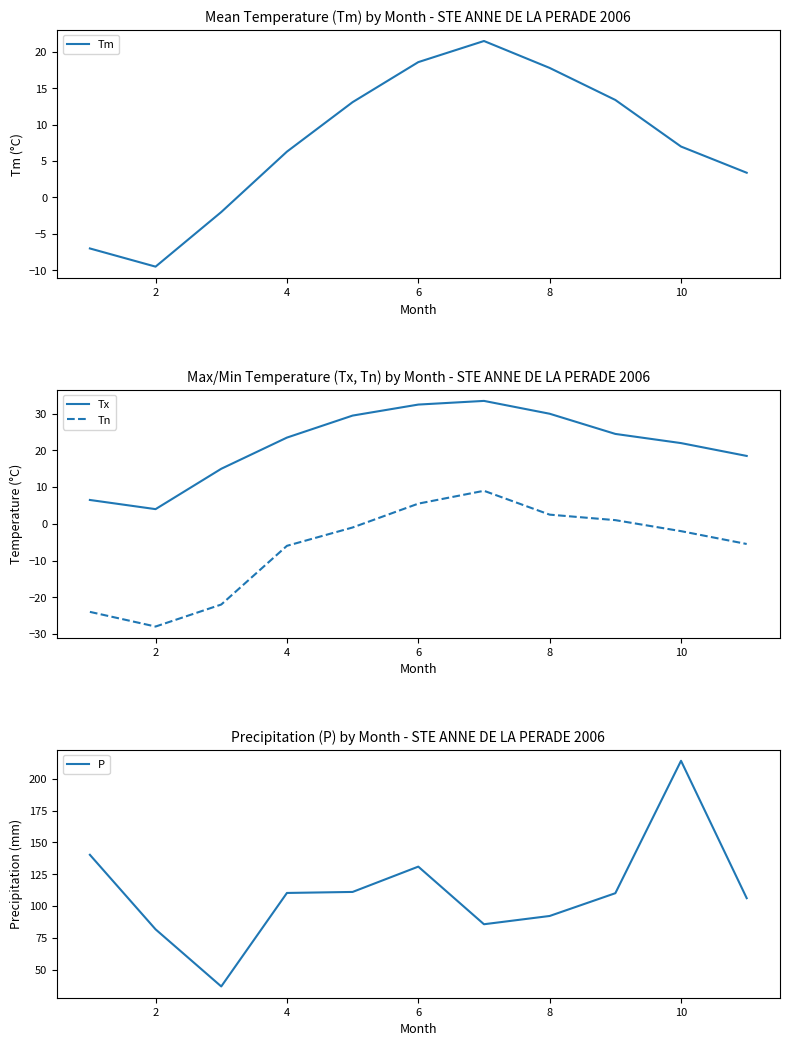

What is the difference between the maximum and second lowest values in the P series?

132.5